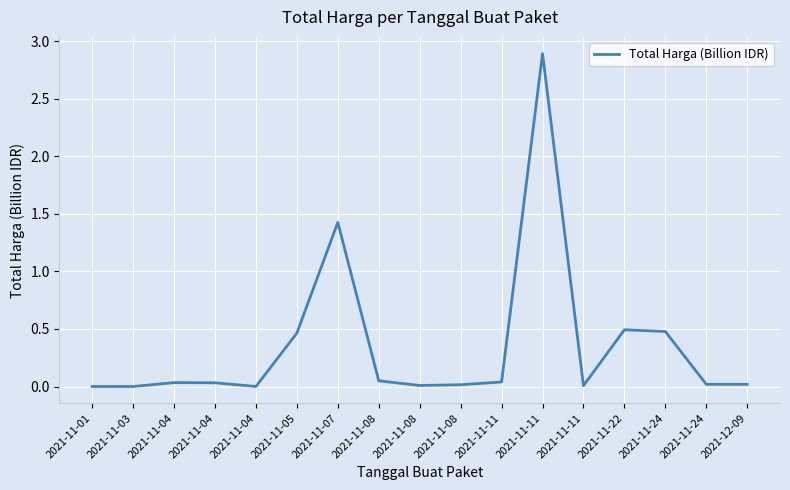

Rank the categories by value from highest to lowest.

2021-11-11, 2021-11-07, 2021-11-22, 2021-11-24, 2021-11-05, 2021-11-08, 2021-11-11, 2021-11-04, 2021-11-04, 2021-11-24, 2021-12-09, 2021-11-08, 2021-11-08, 2021-11-11, 2021-11-04, 2021-11-01, 2021-11-03